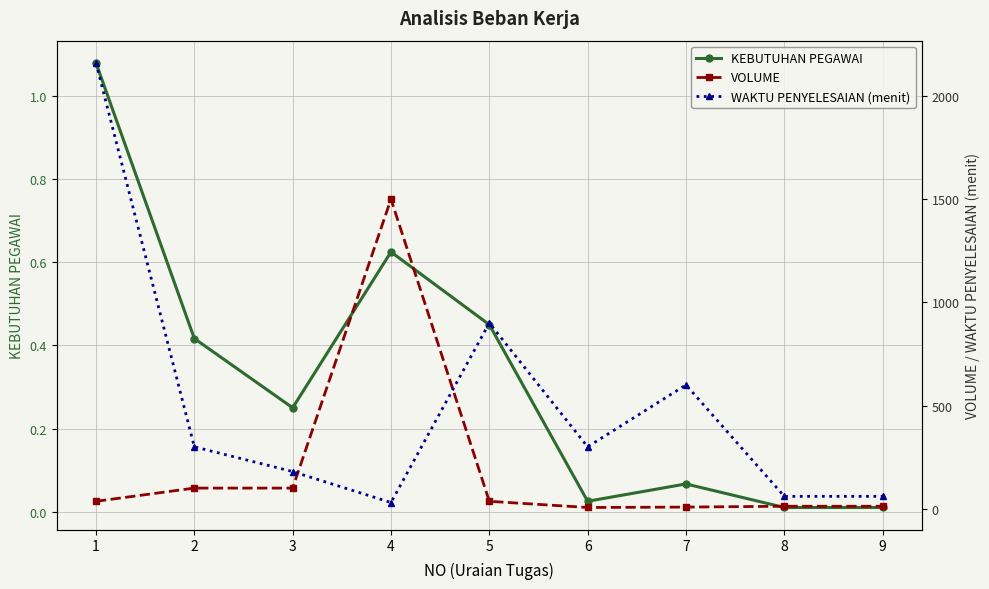

What is the sum of all VOLUME values?

1810.0